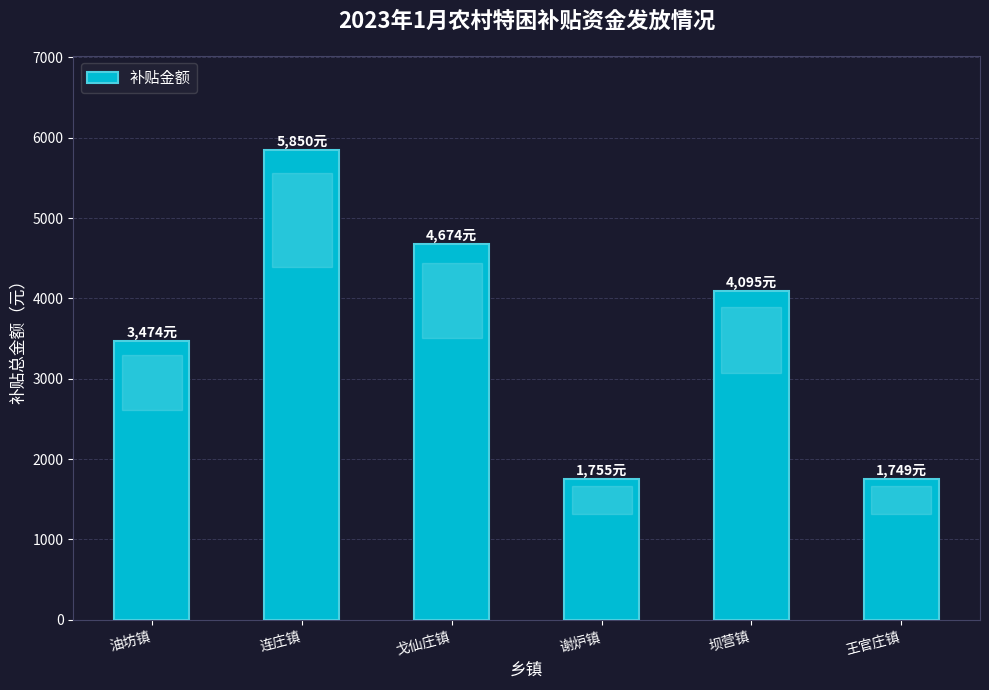

What is the change in value from 谢炉镇 to 王官庄镇?

-6